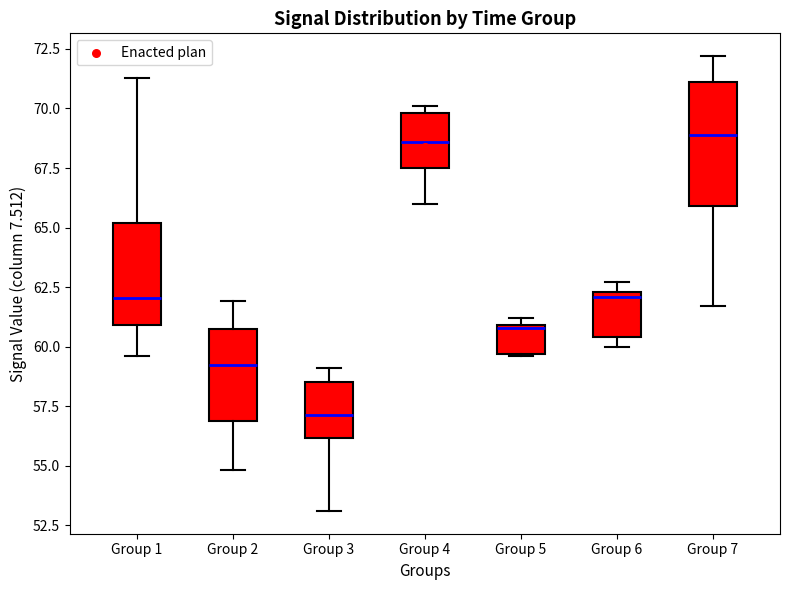

Where does the lower whisker of the box for Group 3 end on the y-axis? The values are not printed on the chart, so give them approximately, as read against the axis.

53.0